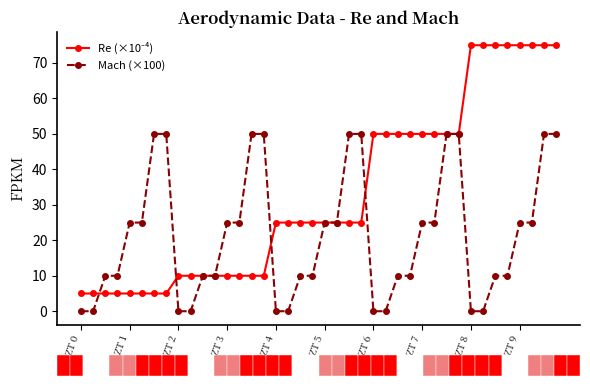

At how many categories does at least one series exceed 37?

22